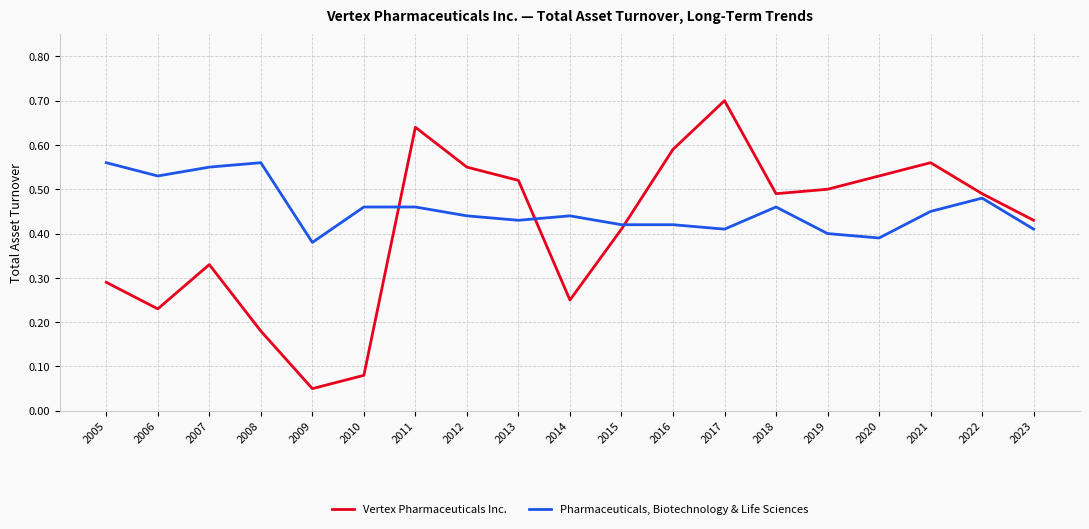

What is the total value across all series at 2016?

1.0